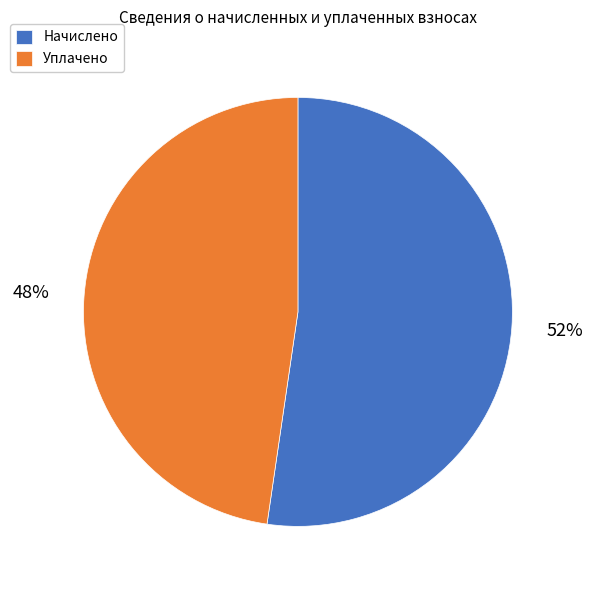

Is it true that Начислено is 52% of the pie?

True